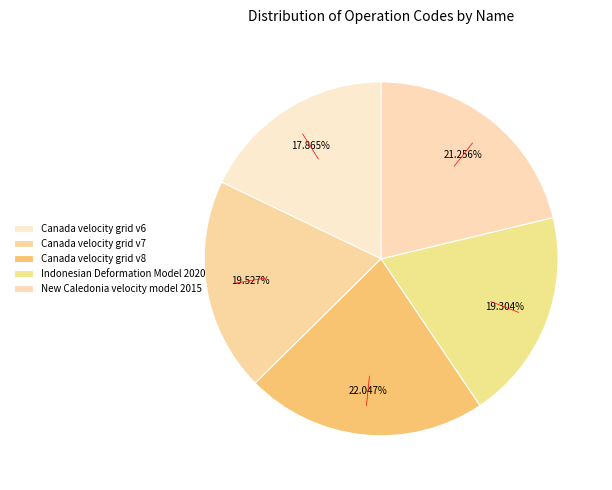

To the nearest percent, what percentage of the pie is Canada velocity grid v6?

18%